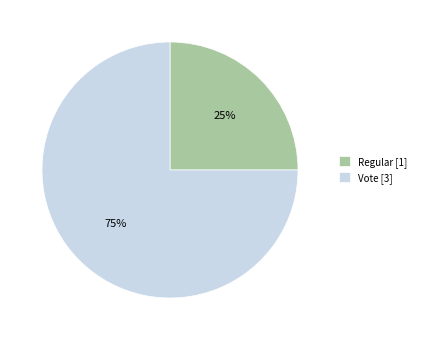

To the nearest percent, what is the difference between the Vote and Regular slice percentages?

50%